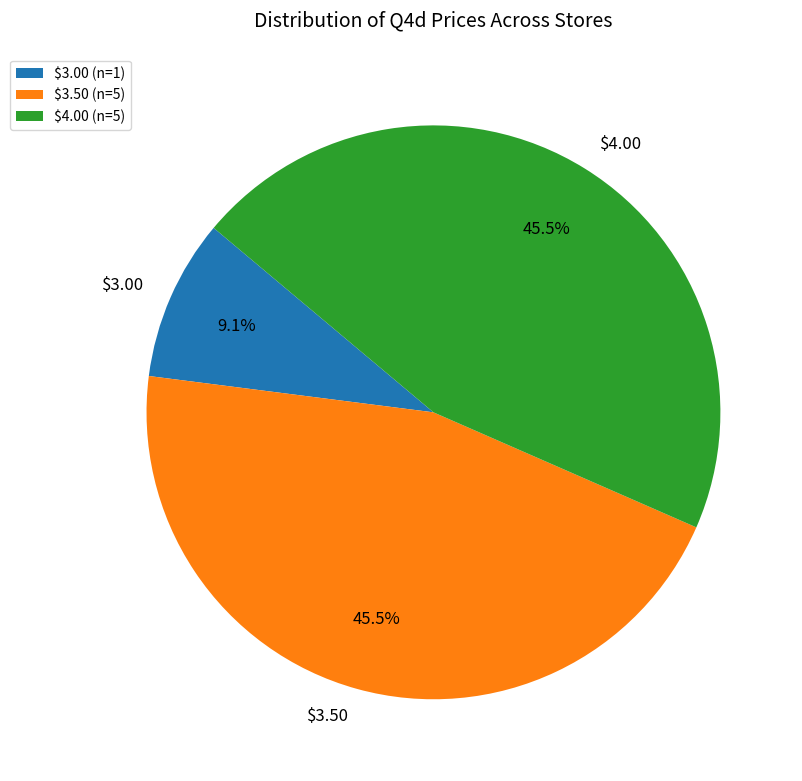

How many slices are in this pie chart?

3